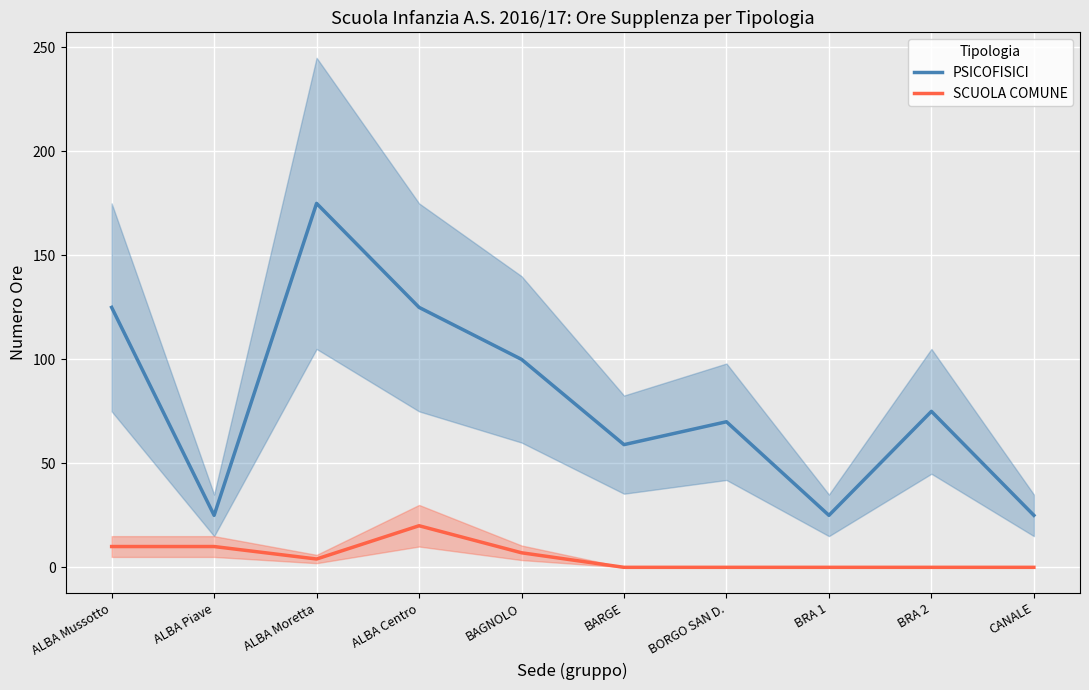

Which series has the largest range (max minus min)?

PSICOFISICI